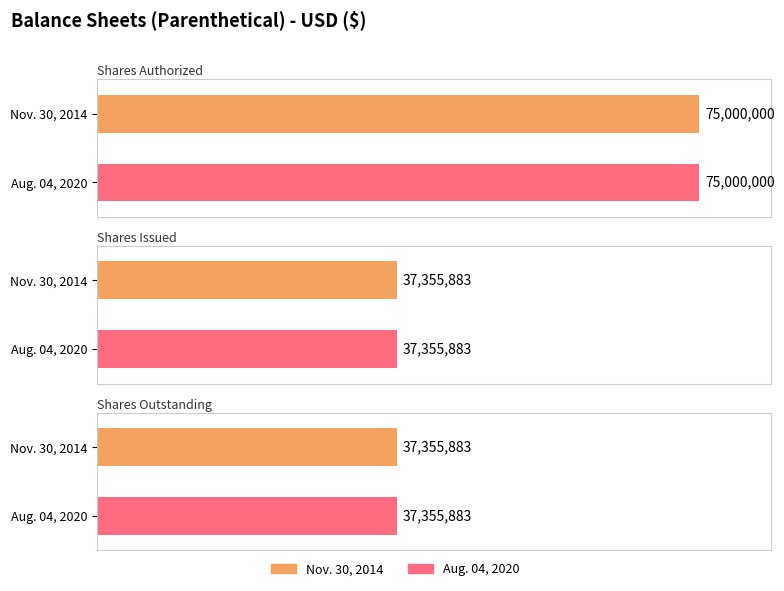

List the series in order of their peak value, lowest first.

Nov. 30, 2014, Aug. 04, 2020